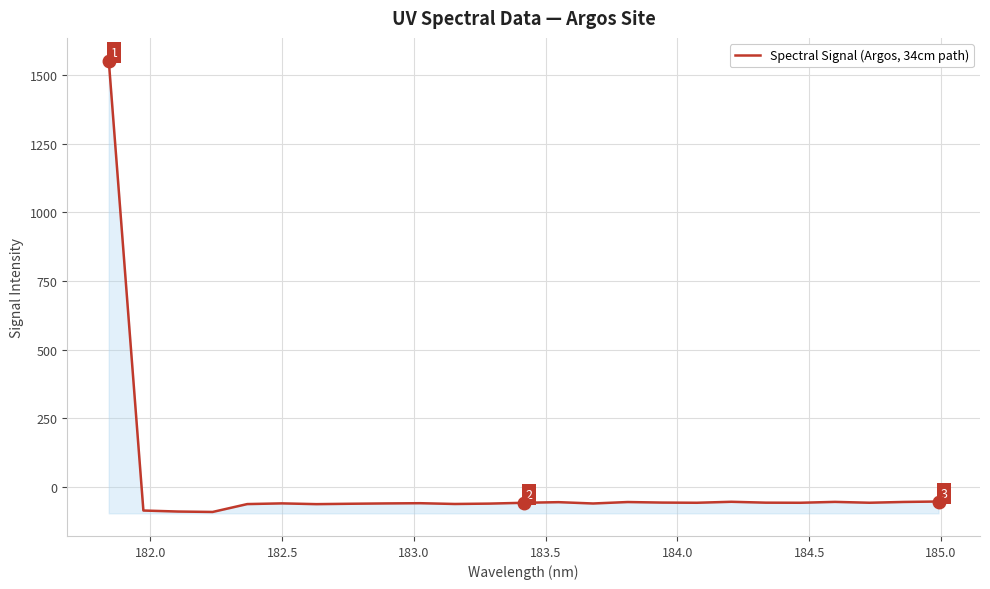

How many data points does each series have?

25